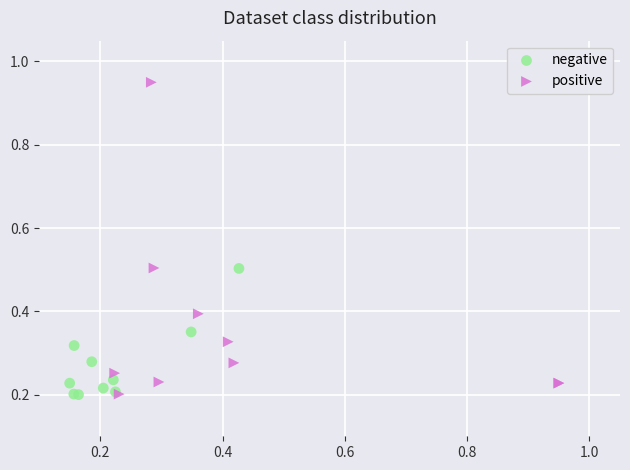

Which series contains the highest Y value?

positive